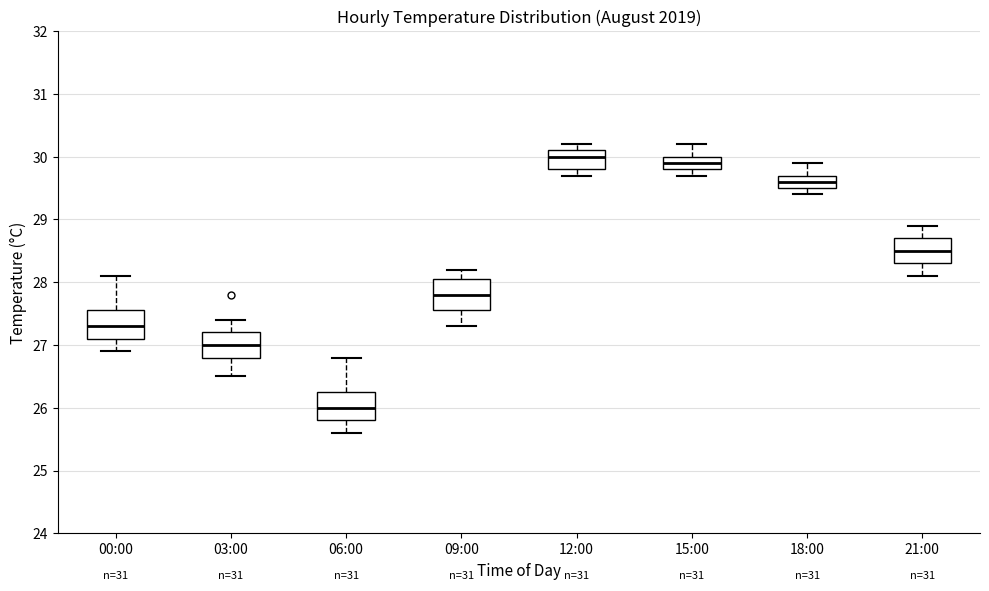

Which box has the highest median line?

12:00